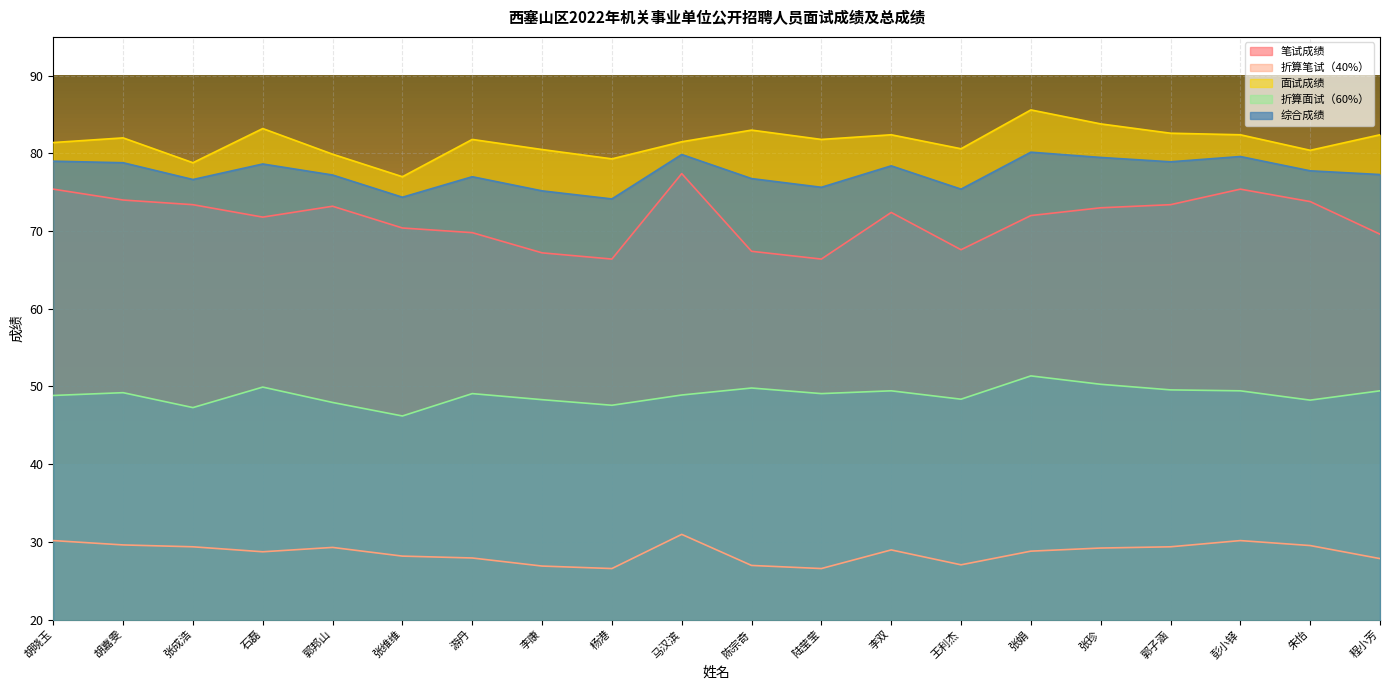

True or false: 面试成绩 and 笔试成绩 cross at least once.

False